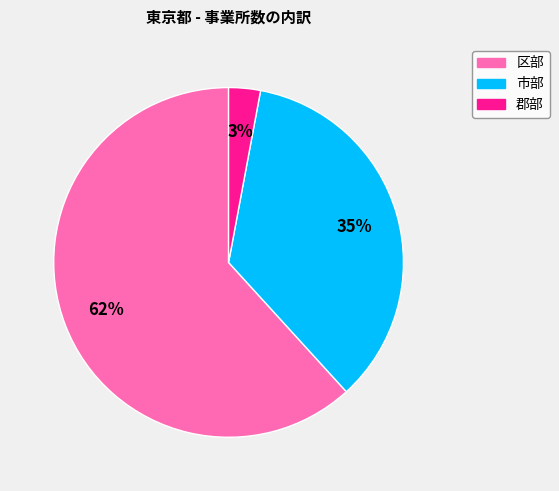

How many segments does this pie chart have?

3